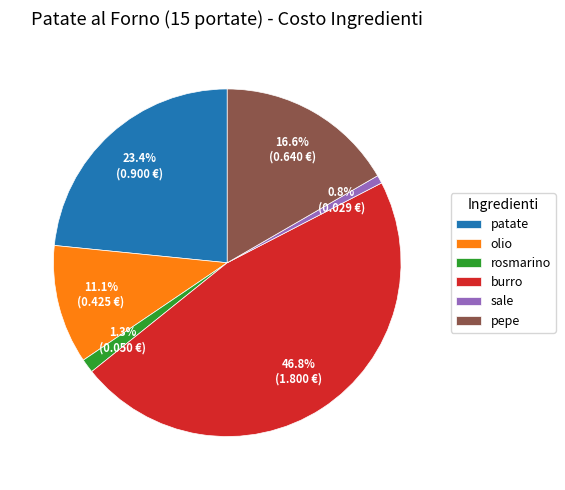

What is the smallest slice in the pie chart?

sale